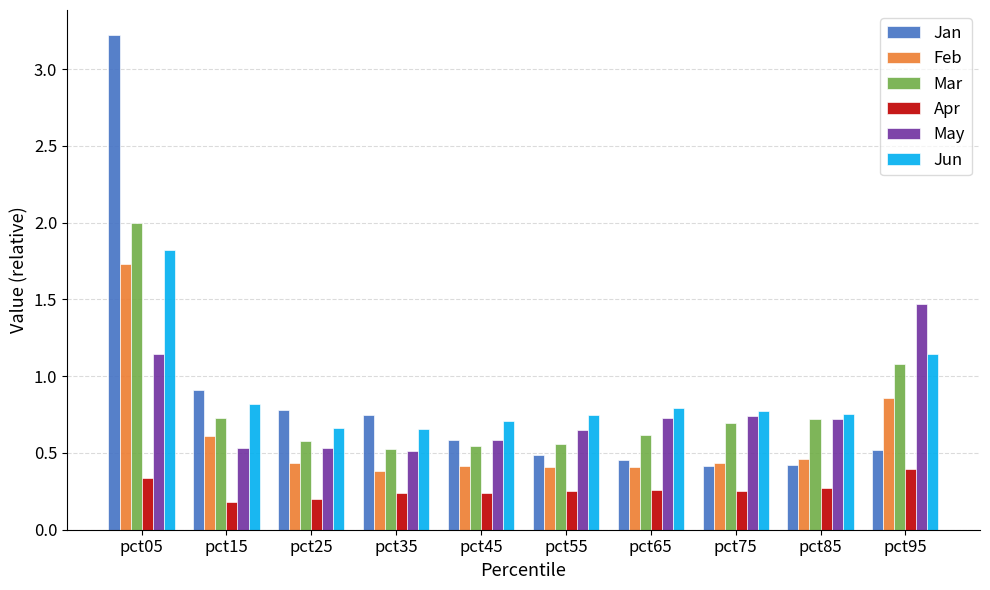

True or false: Jan has a value of 1.2 at pct25.

False